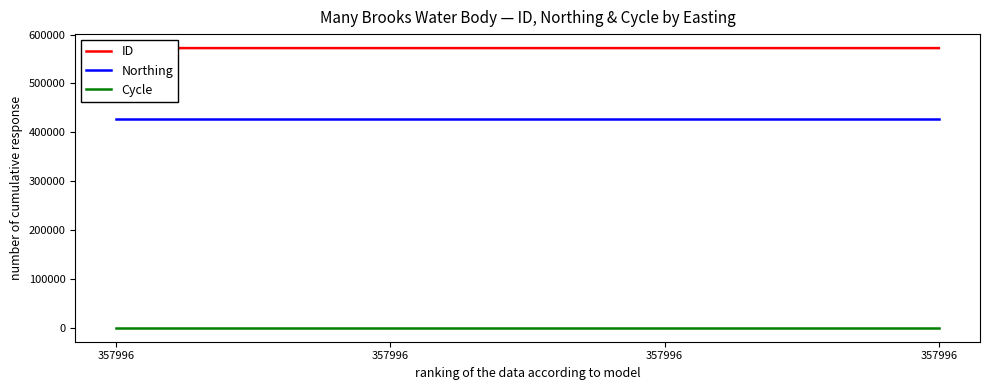

At 357996, list the series in order from largest to smallest.

ID, Northing, Cycle